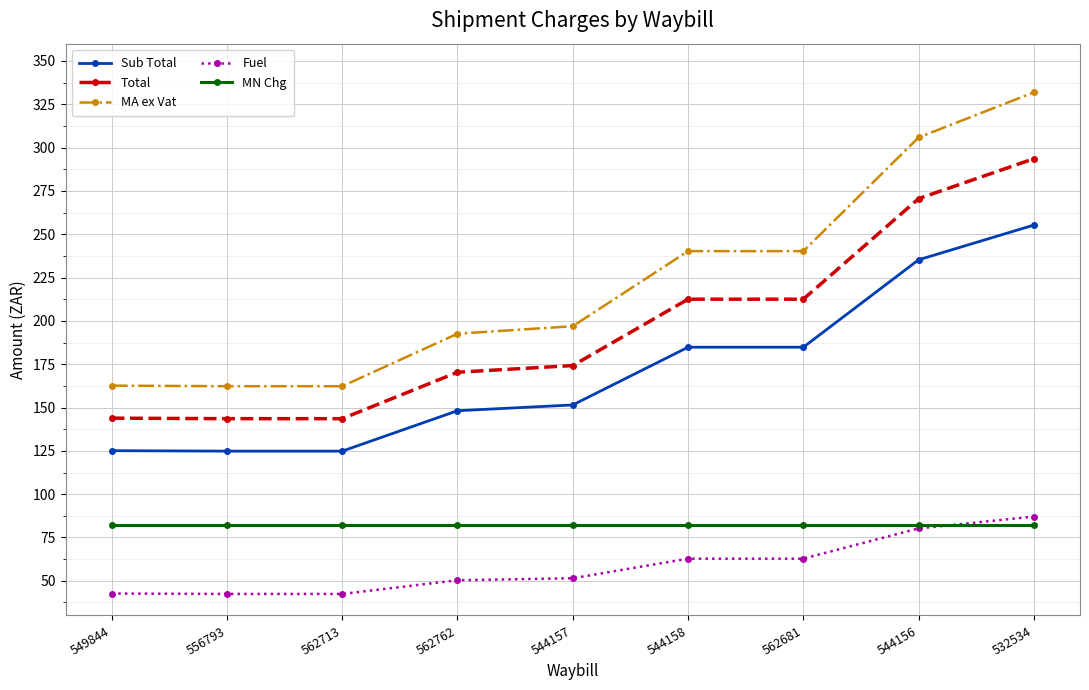

Is it true that Sub Total equals 31.2 at 549844?

False